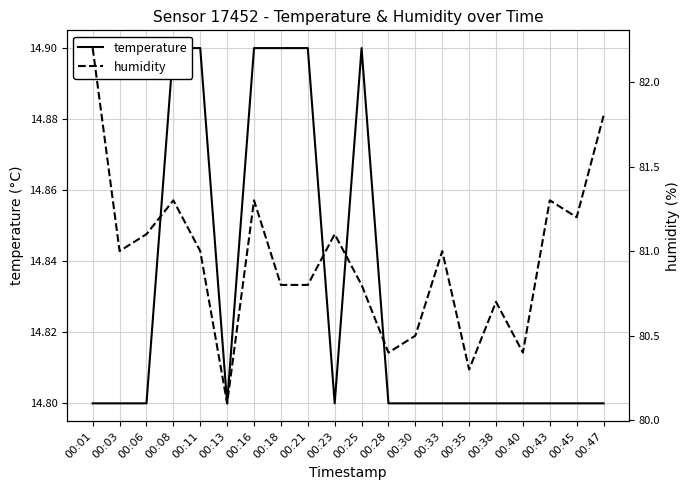

At which category is the sum across all series the highest?

00:01